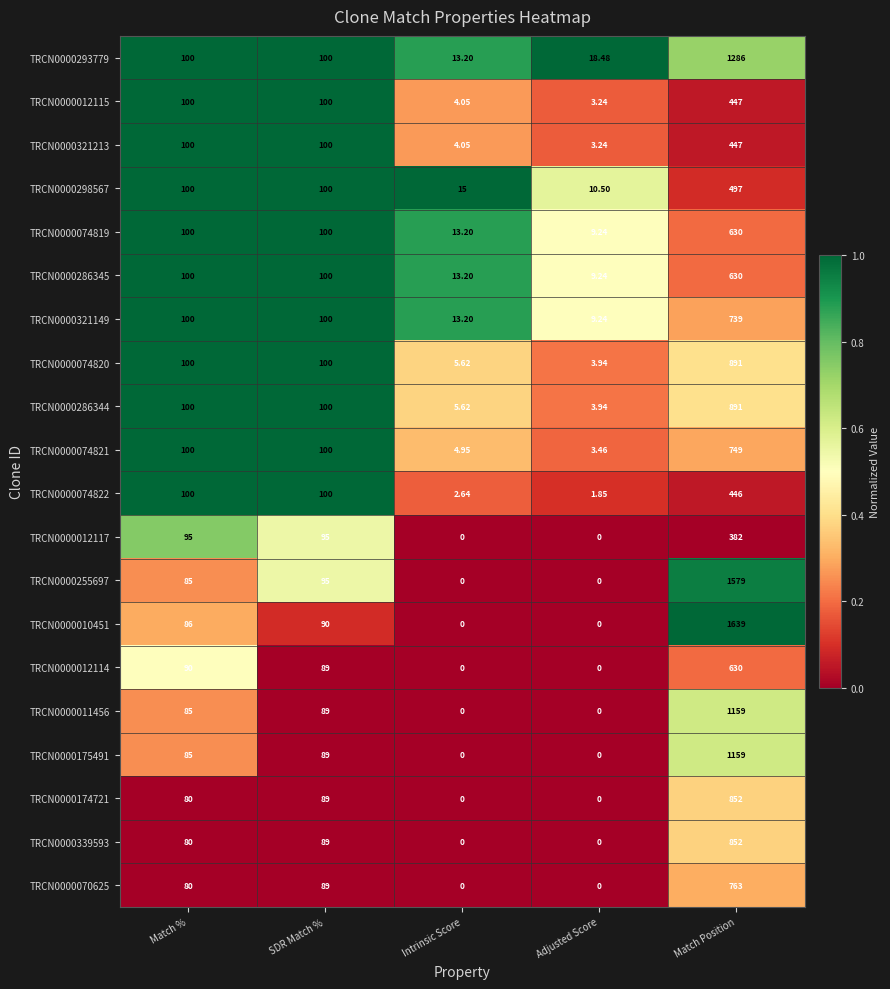

At which label is TRCN0000174721 closest to 426?

SDR Match %